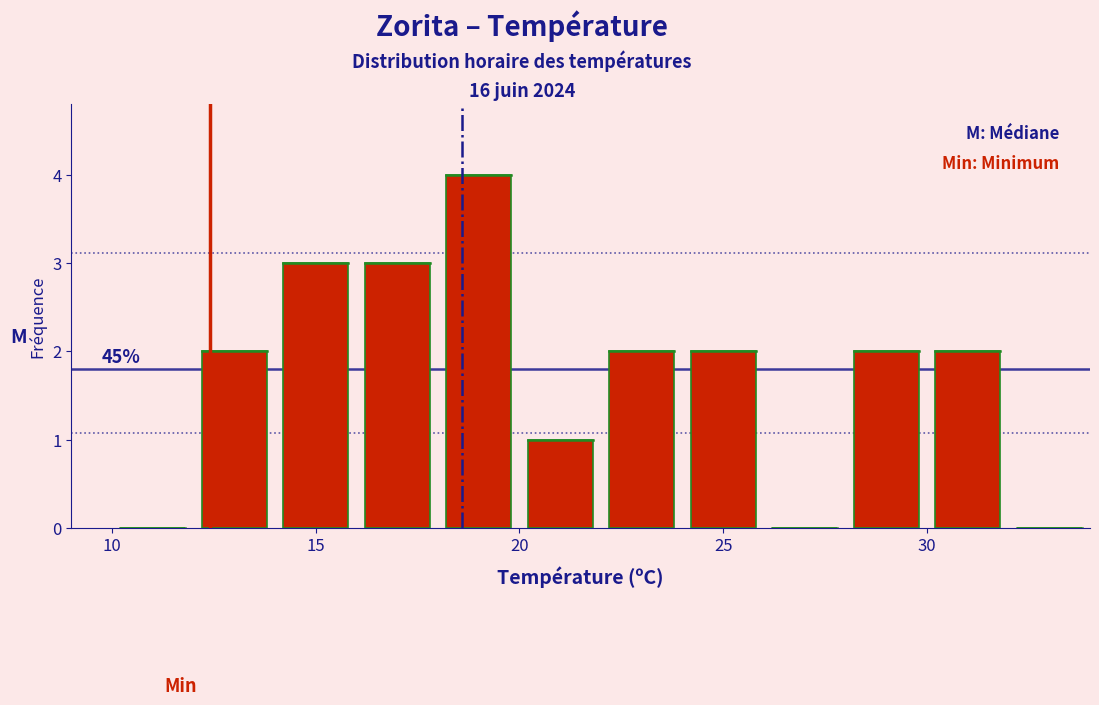

Over which range of the x-axis is the bar tallest?

18 to 20